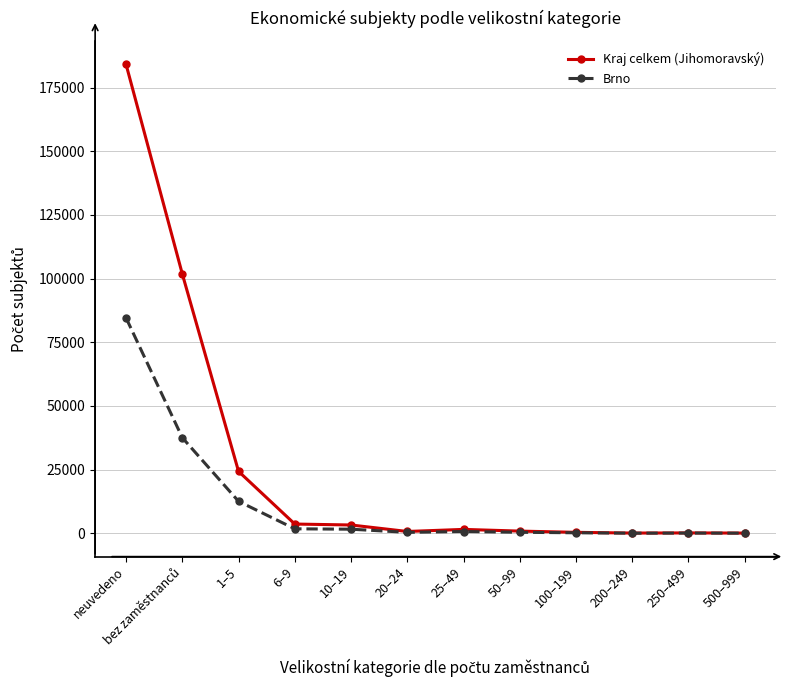

How many lines are shown in the chart?

2